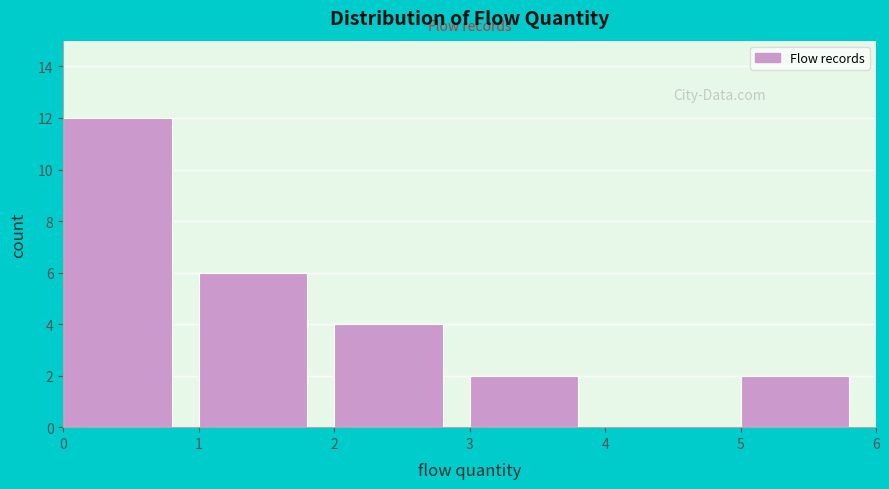

How tall is the bar that spans 0 to 1 on the x-axis? The values are not printed on the chart, so give them approximately, as read against the axis.

12